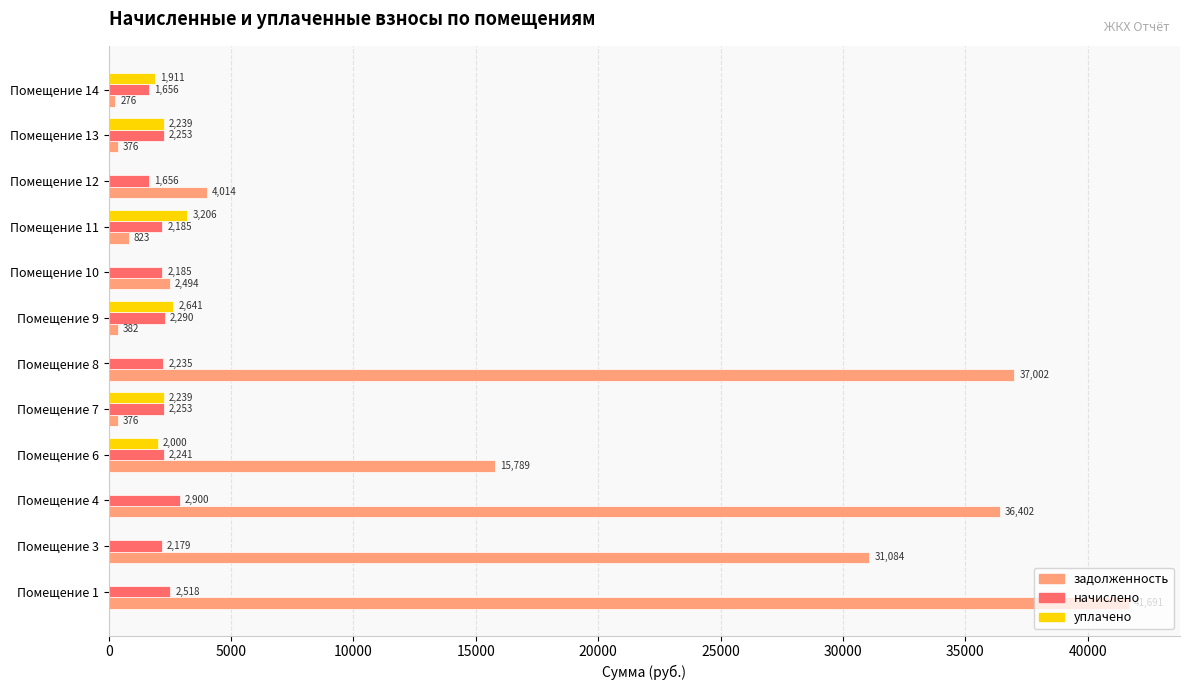

The value of уплачено at Помещение 9 is 2641.2. True or false?

True